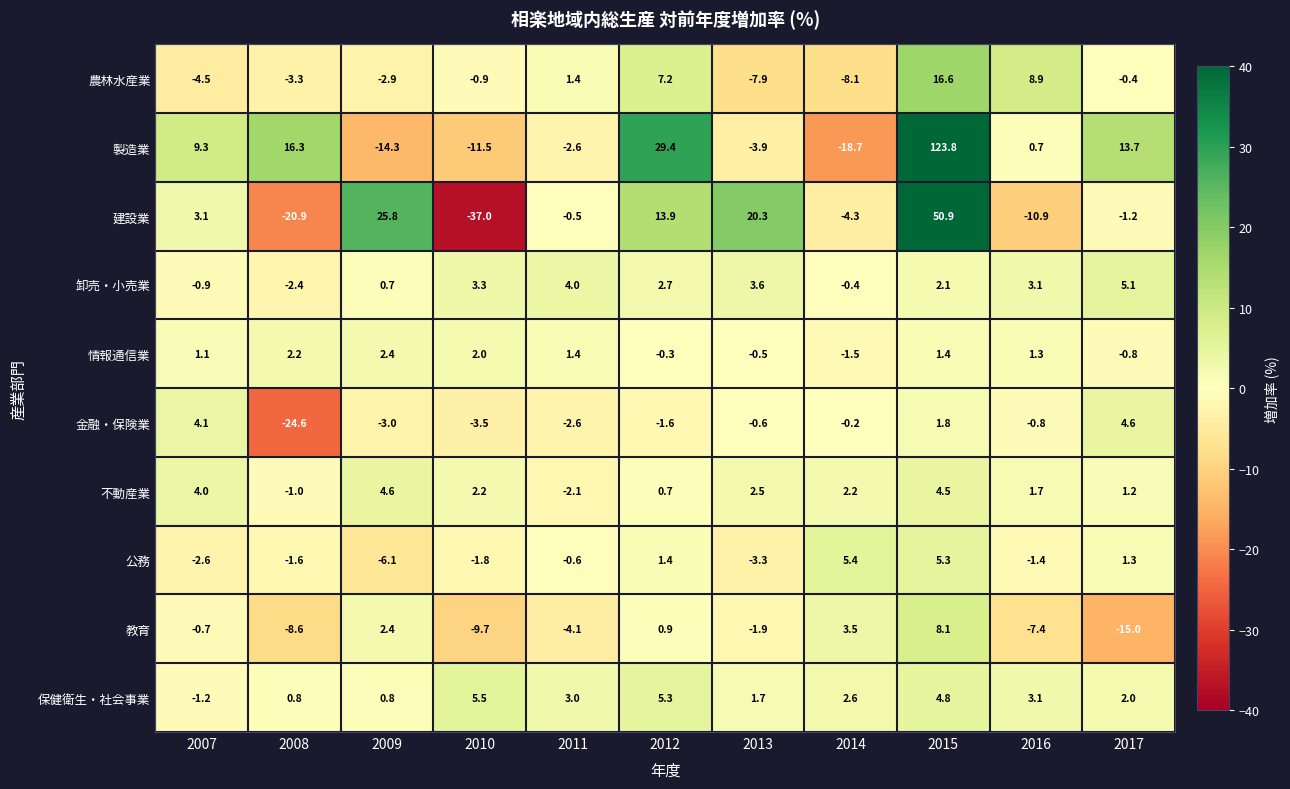

True or false: 情報通信業 has a value of 1.3 at 2016.

True